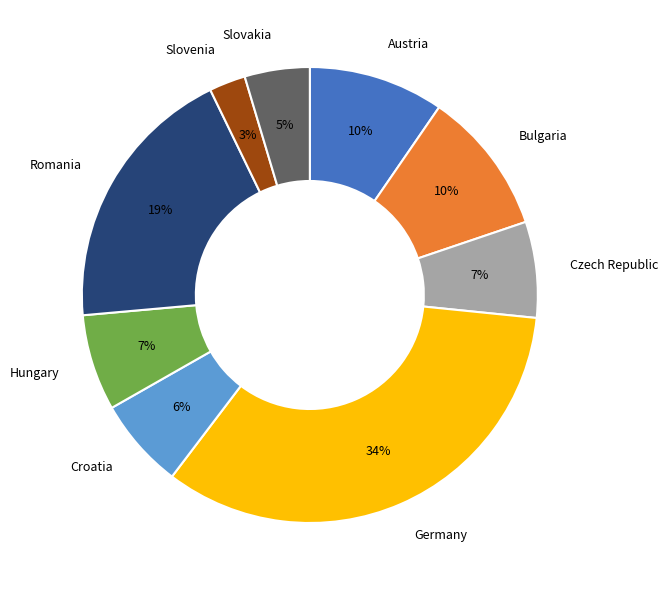

Is the sum of Hungary and Czech Republic greater than half?

No